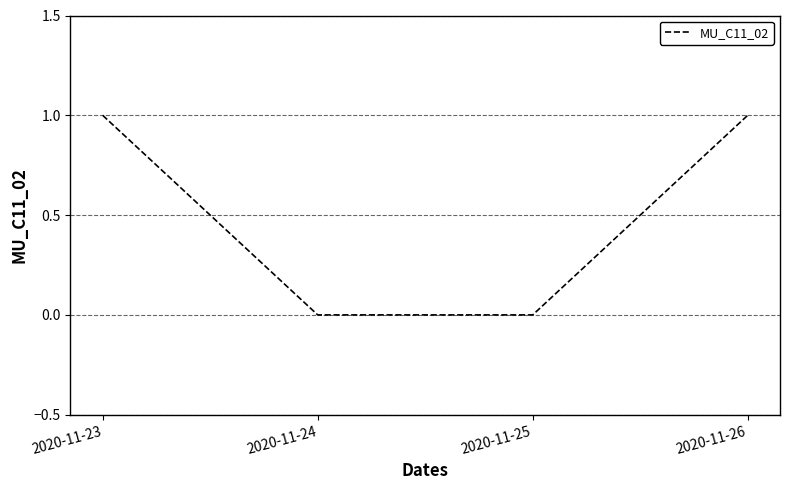

How many categories are shown in the chart?

4